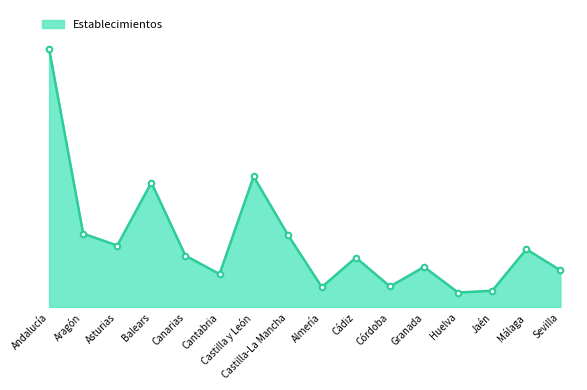

Where does the data first go above 529?

Andalucía